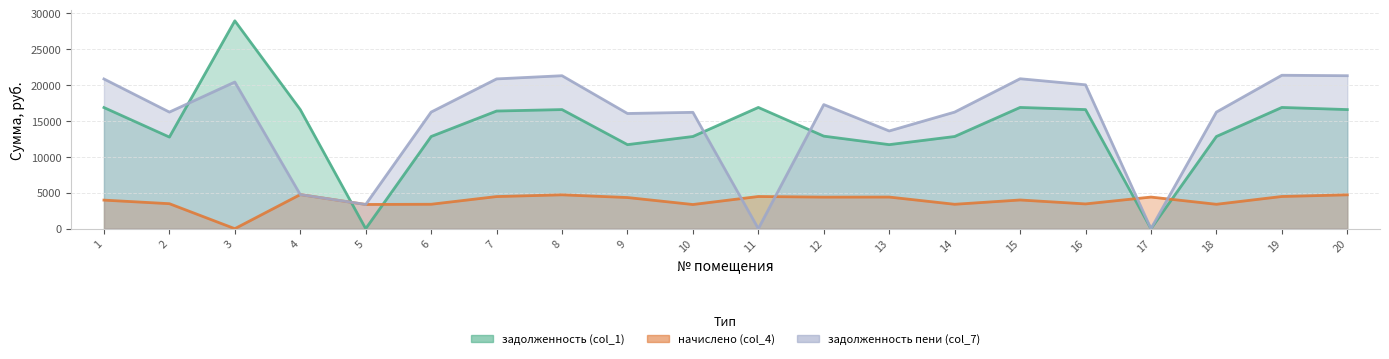

Where is задолженность пени (col_7) nearest to the value 10687?

13